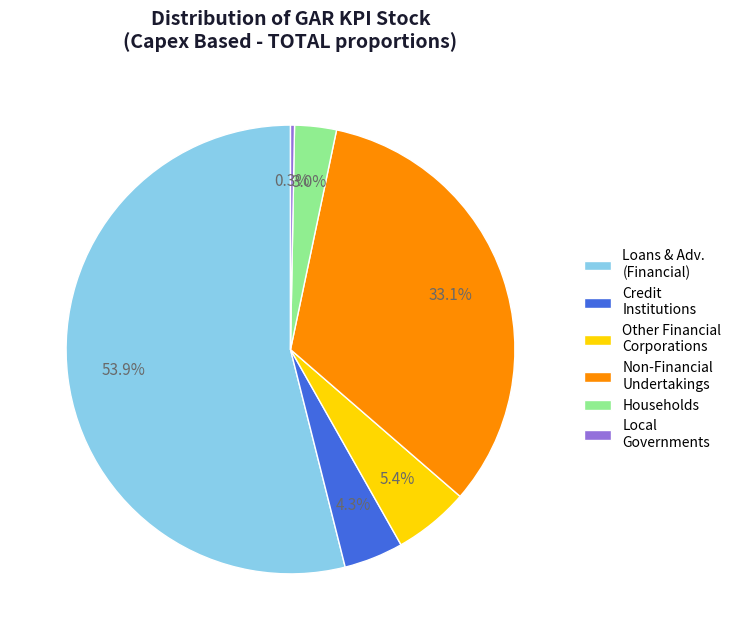

Which category has the smallest portion of the pie?

Local Governments